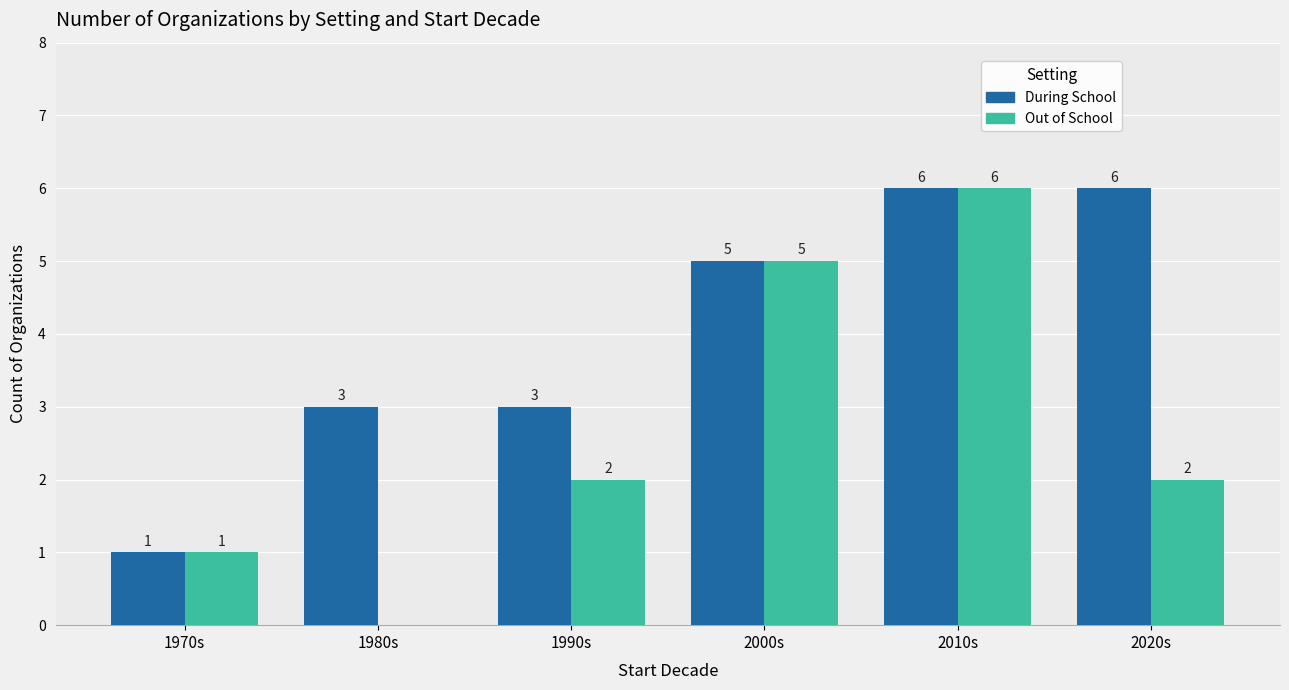

What is the sum of the Out of School values at 2020s and 1990s?

4